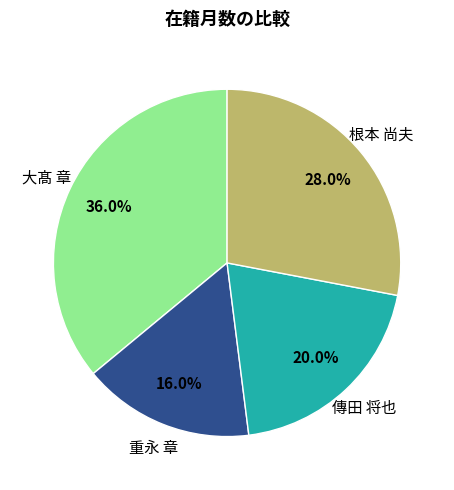

How many slices are in this pie chart?

4